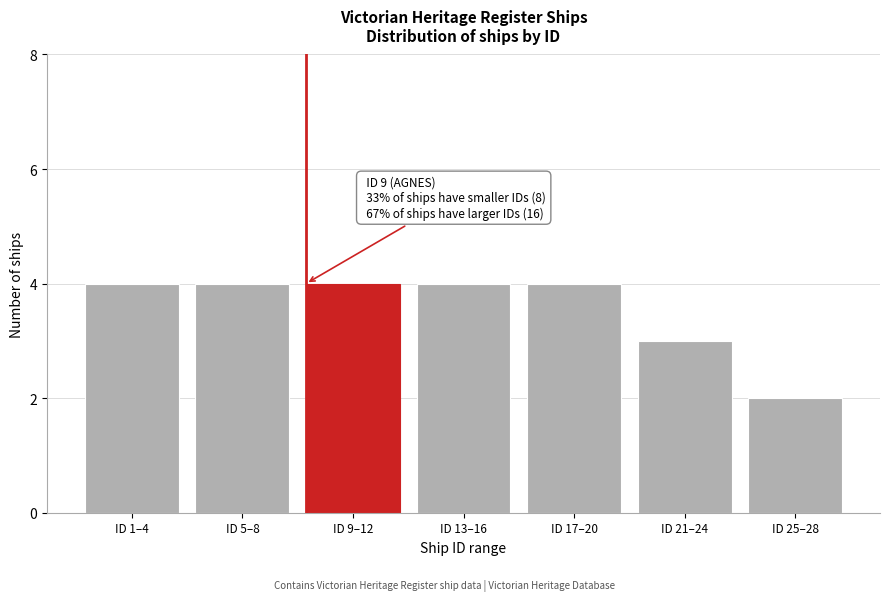

Reading right to left, extract all data points from this chart.

ID 25–28=2	ID 21–24=3	ID 17–20=4	ID 13–16=4	ID 9–12=4	ID 5–8=4	ID 1–4=4